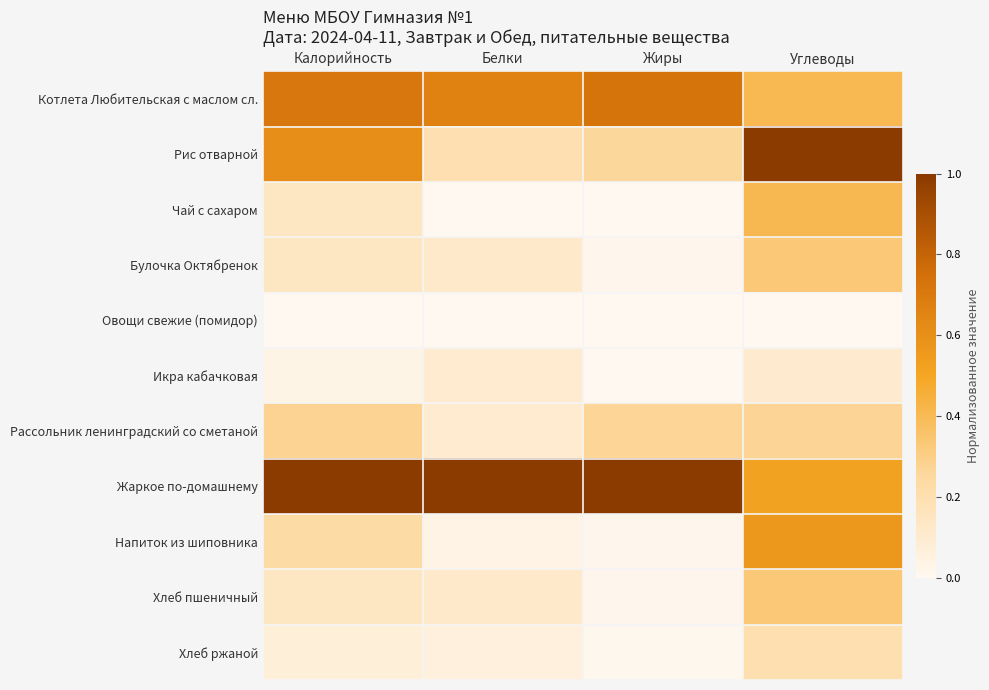

What is the total value across all series at Белки?

2.4